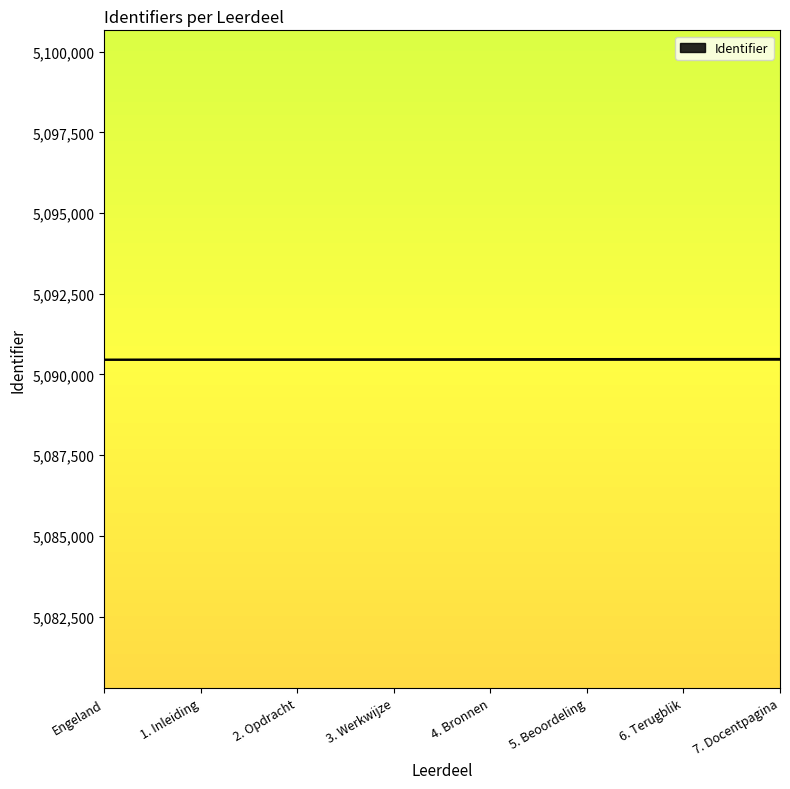

What is the sum of the values at 7. Docentpagina and 6. Terugblik?

10180964